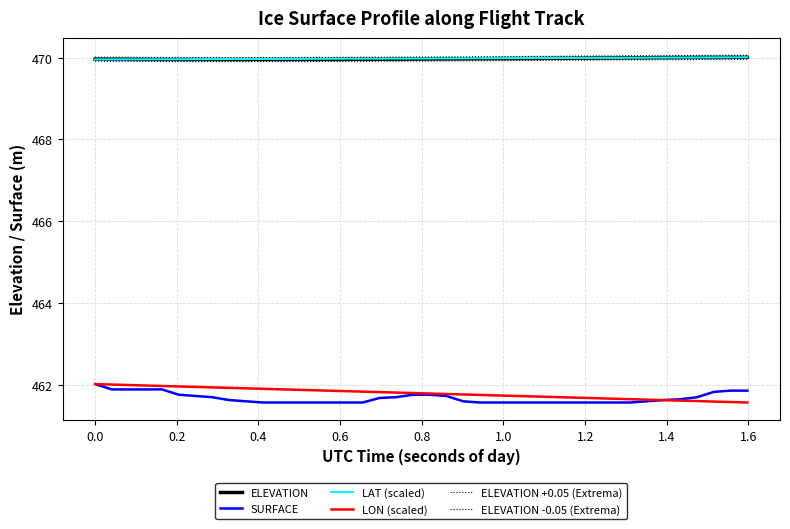

True or false: LAT (scaled) and ELEVATION +0.05 (Extrema) intersect in this chart.

False